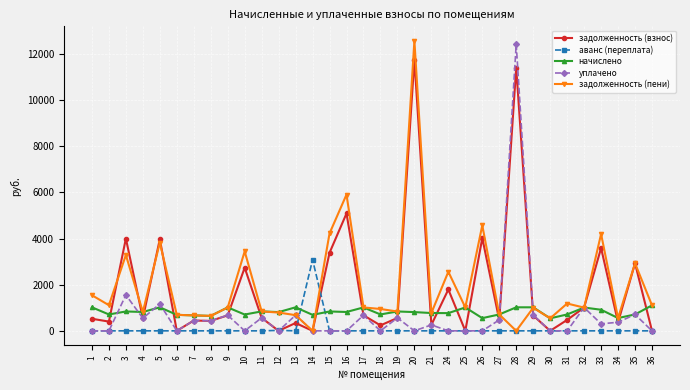

The value of аванс (переплата) at 6 is 0.0. True or false?

True